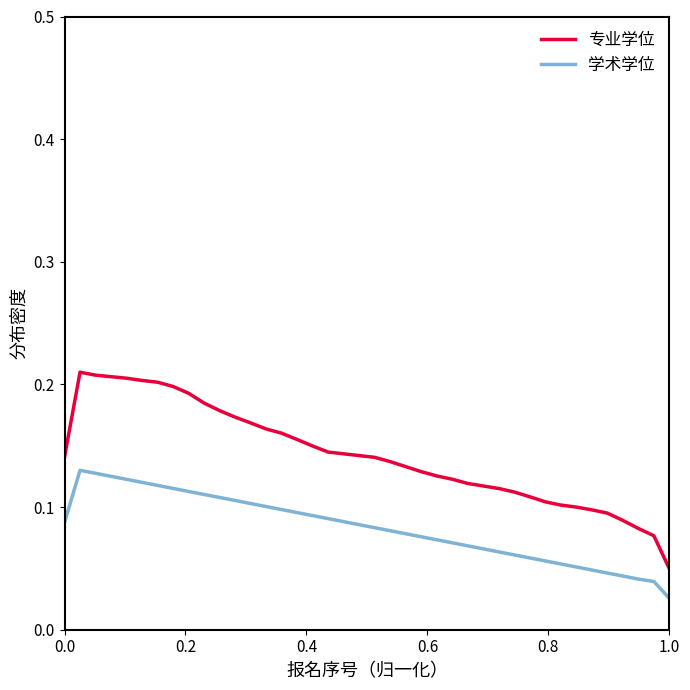

Which series has the largest total across all categories?

专业学位